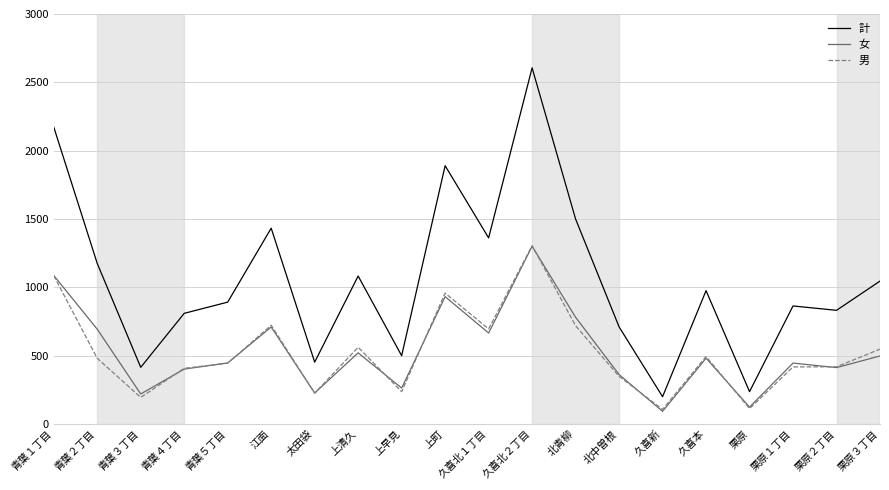

True or false: 計 and 男 cross at least once.

False